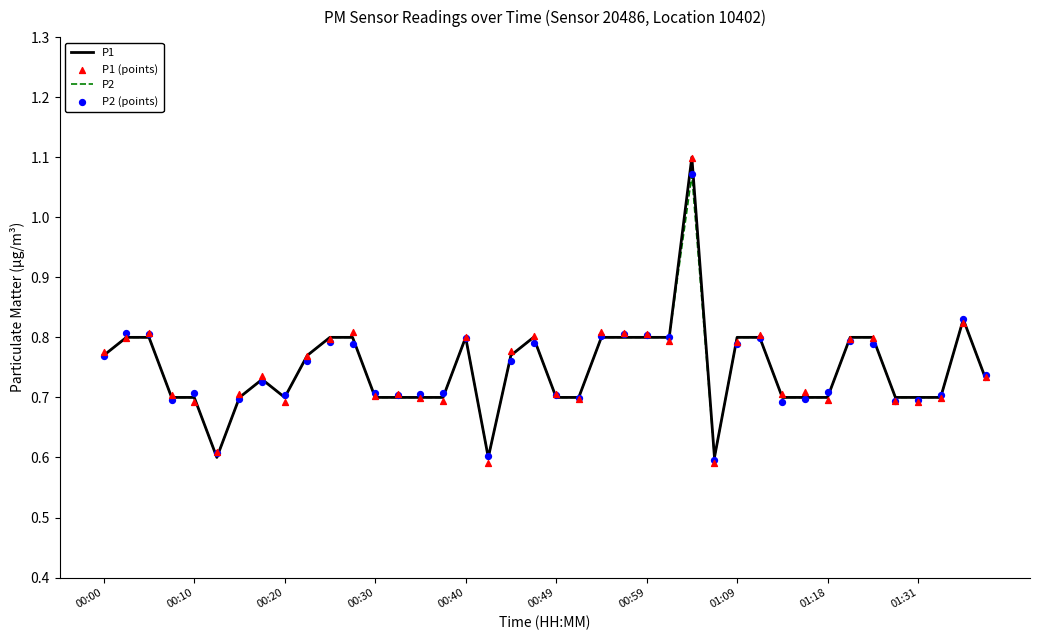

Which series contains the lowest Y value?

P1 (points)